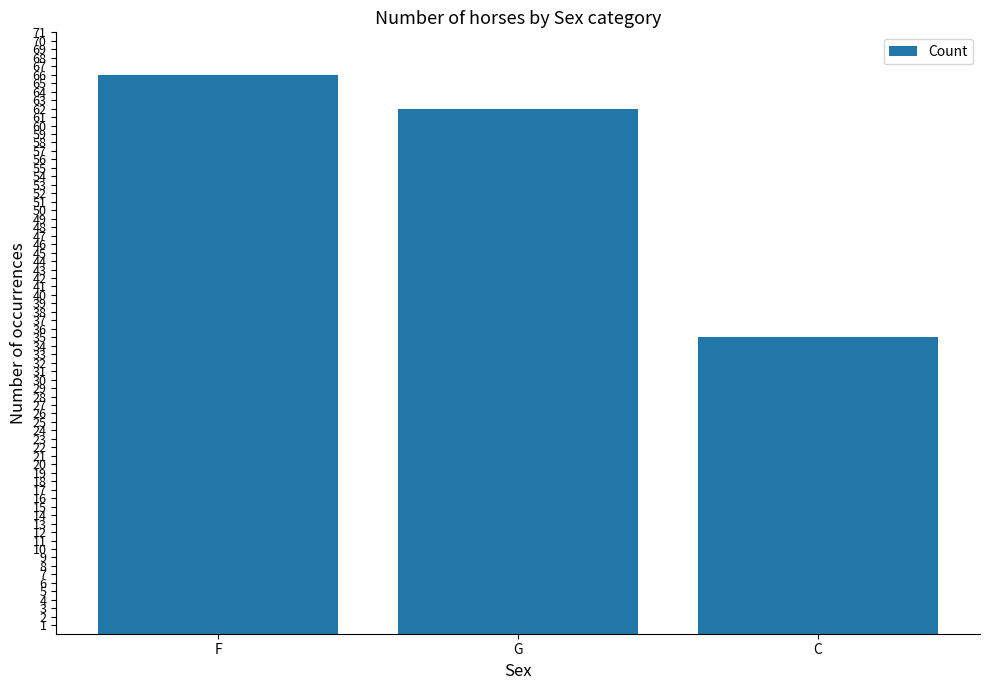

Rank the categories by value from highest to lowest.

F, G, C